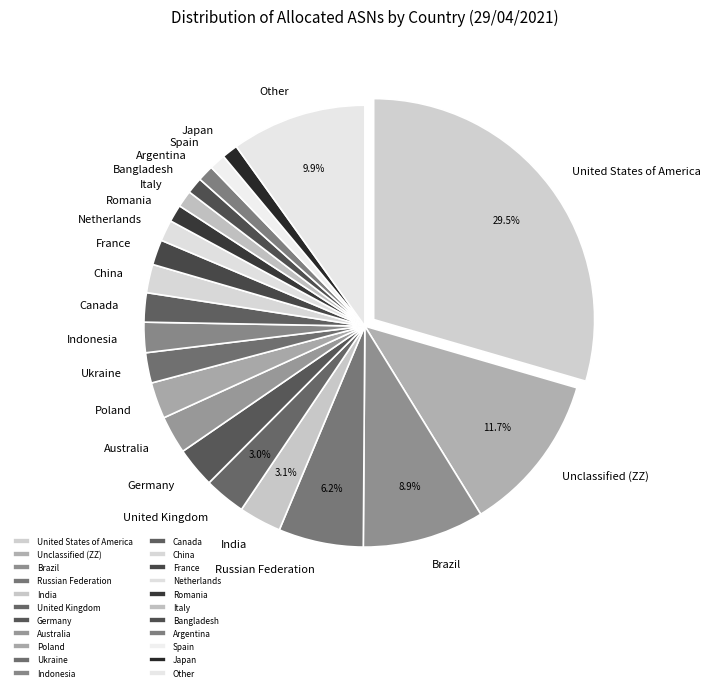

To the nearest percent, what is the difference between the Australia and Bangladesh slice percentages?

2%